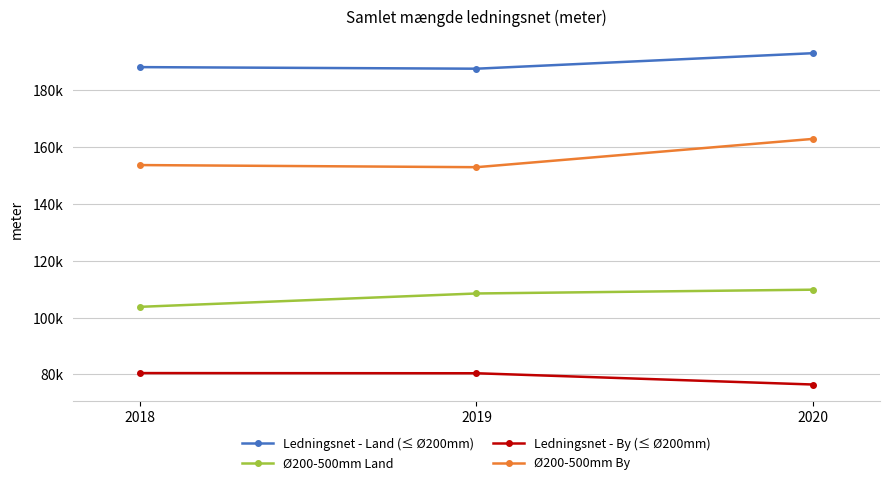

Does the chart have visible grid lines?

Yes